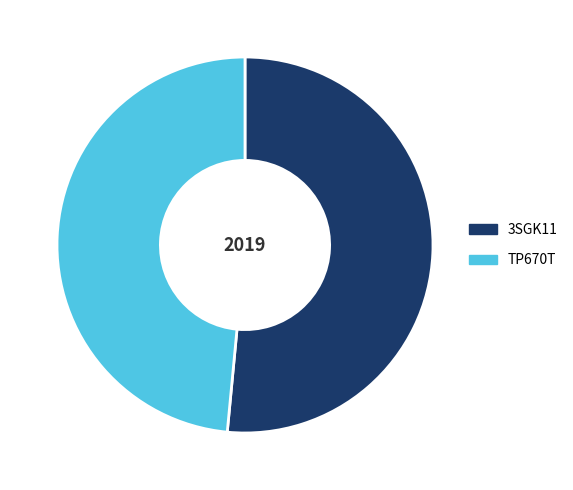

Is the sum of 3SGK11 and TP670T greater than half?

Yes